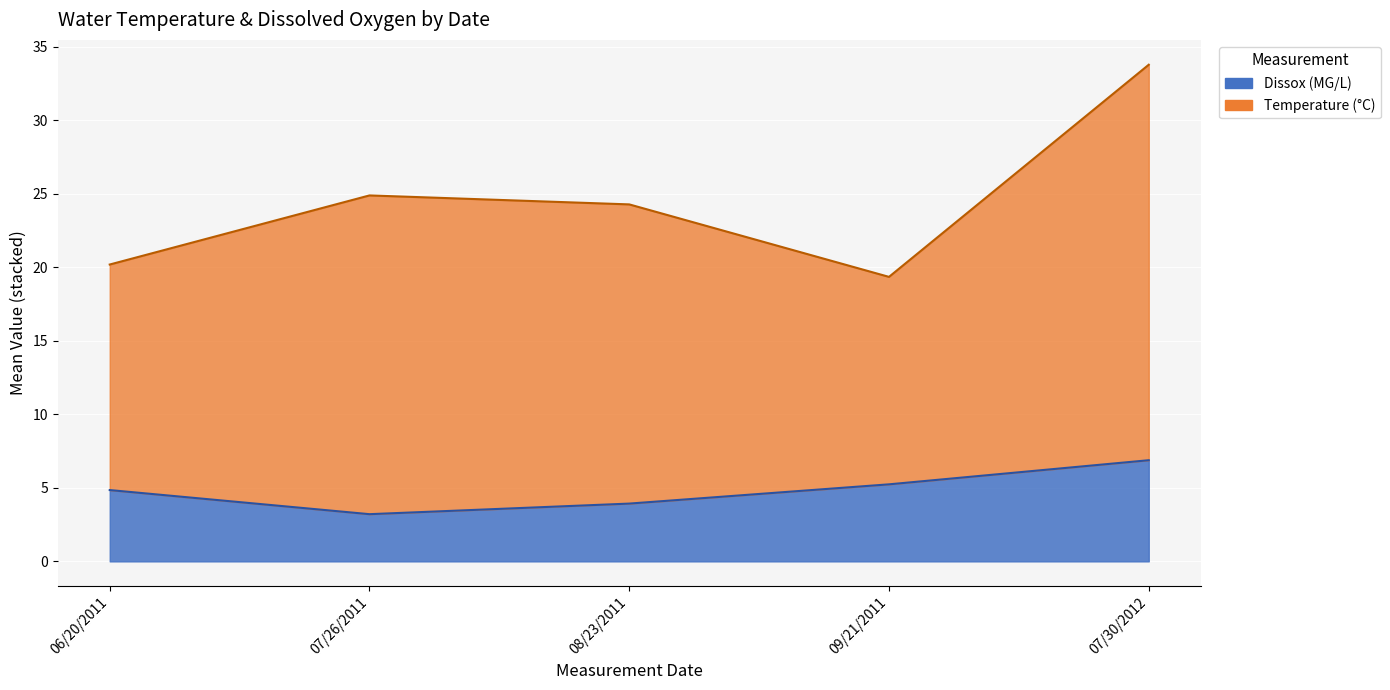

Count the number of values greater than 4.

3